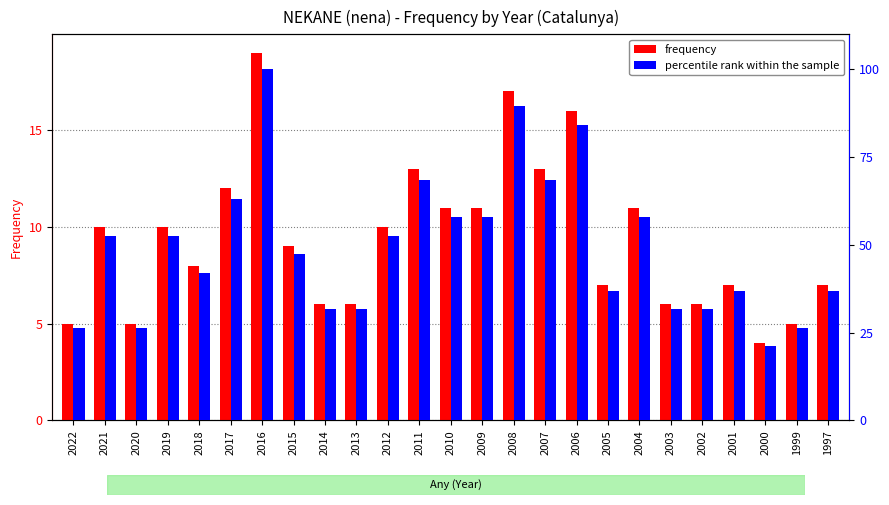

The frequency series shows 7.0 at 2005. True or false?

True